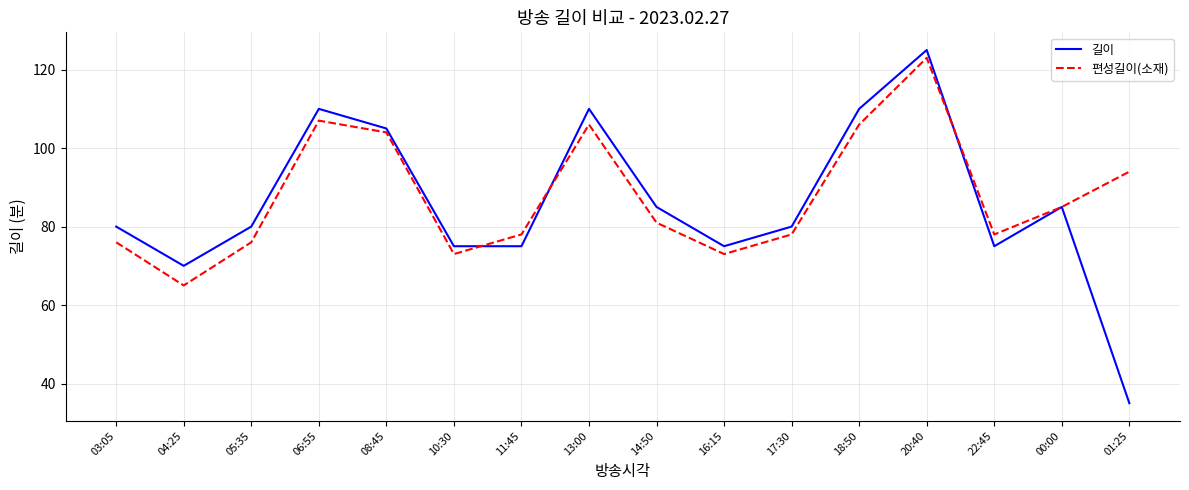

How many interior local valleys does the 편성길이(소재) series have?

4